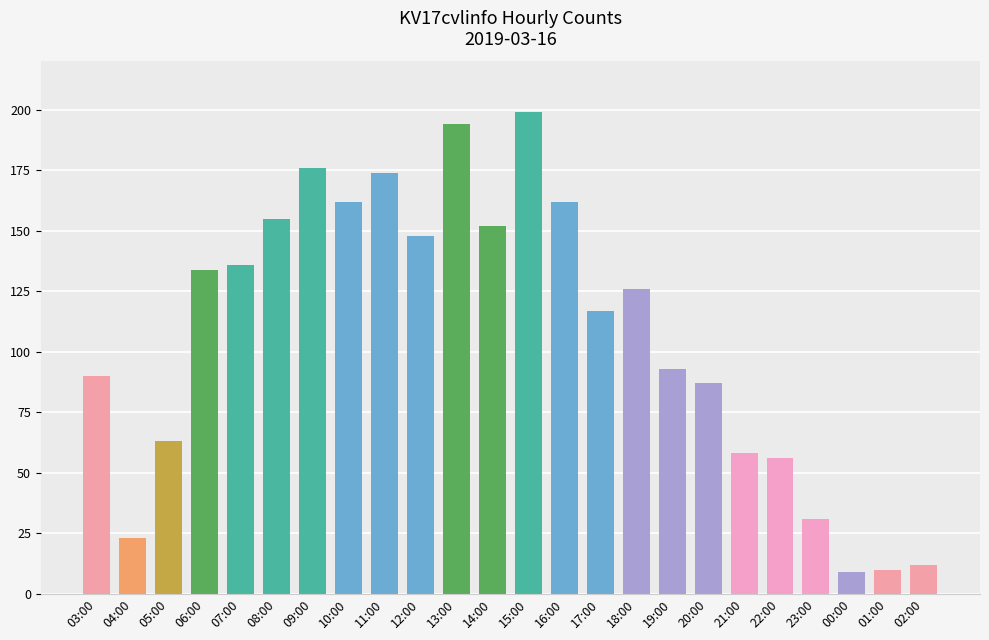

Reading left to right, extract all data points from this chart.

03:00=90	04:00=23	05:00=63	06:00=134	07:00=136	08:00=155	09:00=176	10:00=162	11:00=174	12:00=148	13:00=194	14:00=152	15:00=199	16:00=162	17:00=117	18:00=126	19:00=93	20:00=87	21:00=58	22:00=56	23:00=31	00:00=9	01:00=10	02:00=12